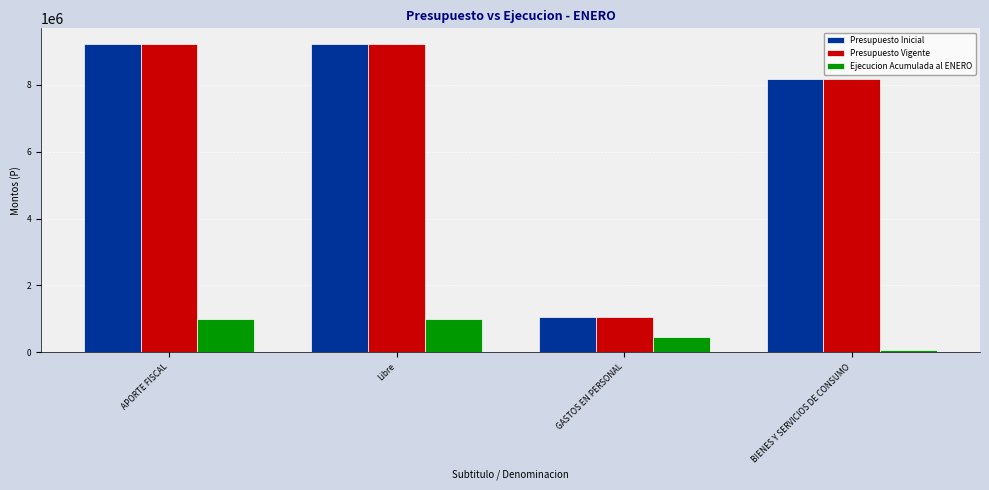

Which label corresponds to the smallest value in the chart?

BIENES Y SERVICIOS DE CONSUMO